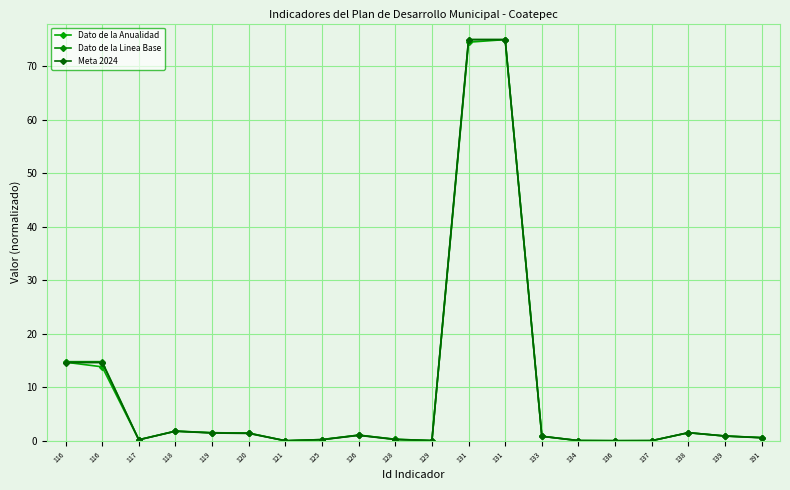

Which series changed the most between 126 and 128?

Meta 2024